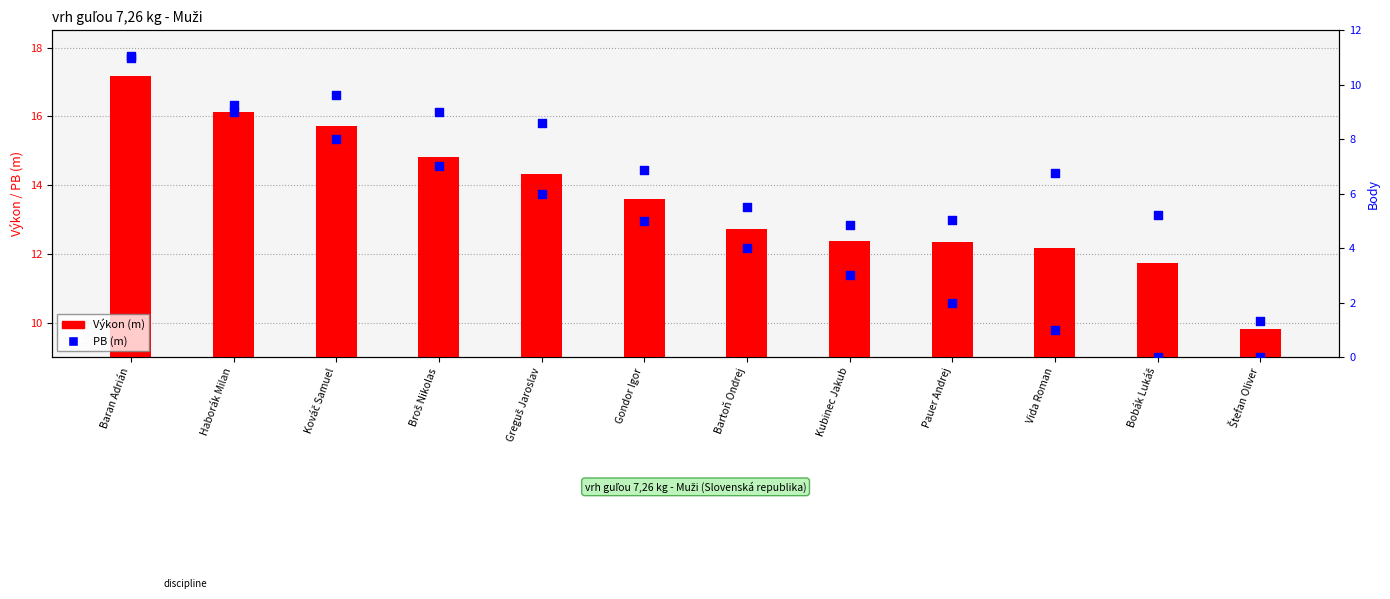

Which series has the largest total across all categories?

PB (m)